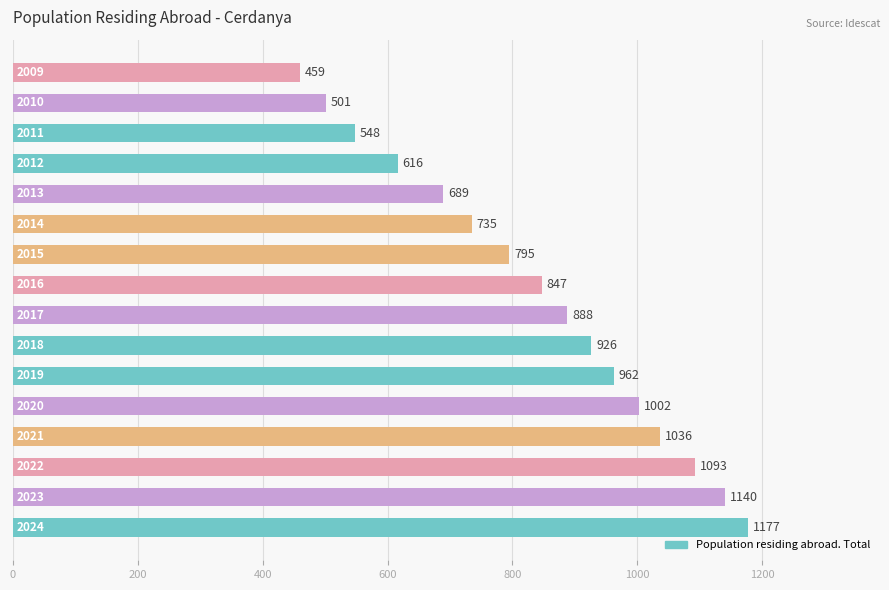

Reading top to bottom, extract all data points from this chart.

459	501	548	616	689	735	795	847	888	926	962	1002	1036	1093	1140	1177